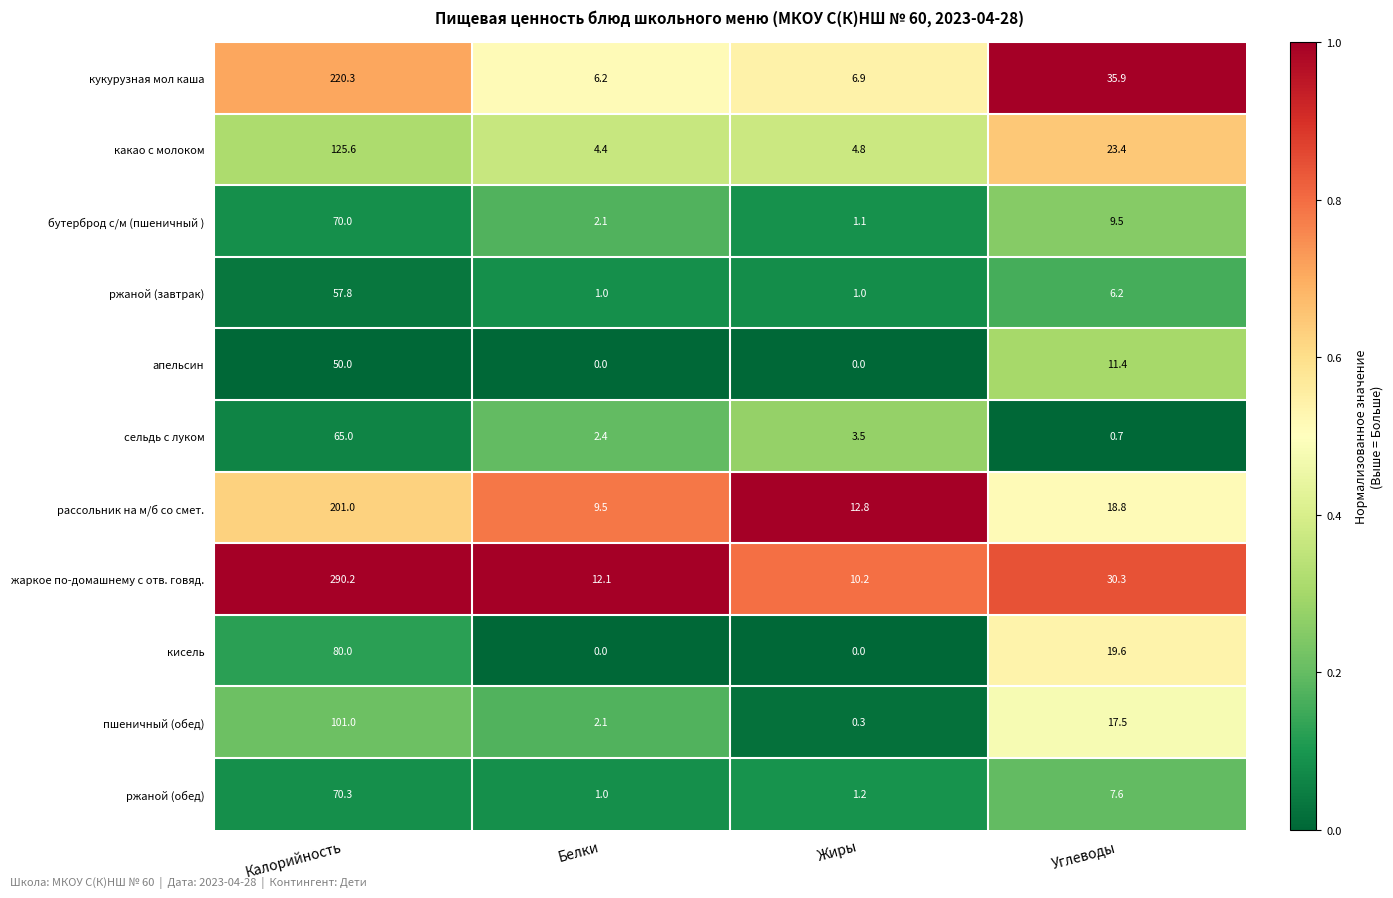

Rank the series at Калорийность from lowest to highest value.

апельсин, ржаной (завтрак), сельдь с луком, бутерброд с/м (пшеничный ), ржаной (обед), кисель, пшеничный (обед), какао с молоком, рассольник на м/б со смет., кукурузная мол каша, жаркое по-домашнему с отв. говяд.